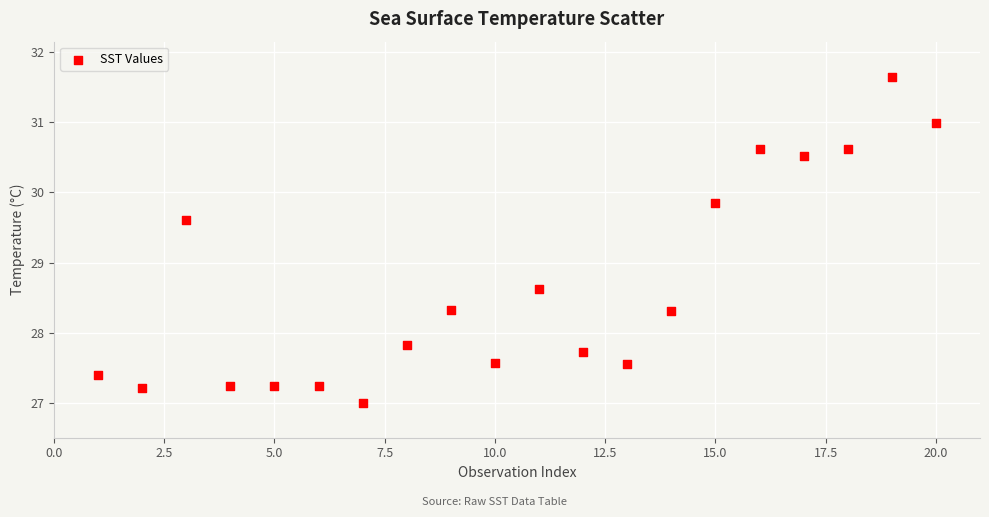

What Y value in the scatter plot is closest to 29?

28.6